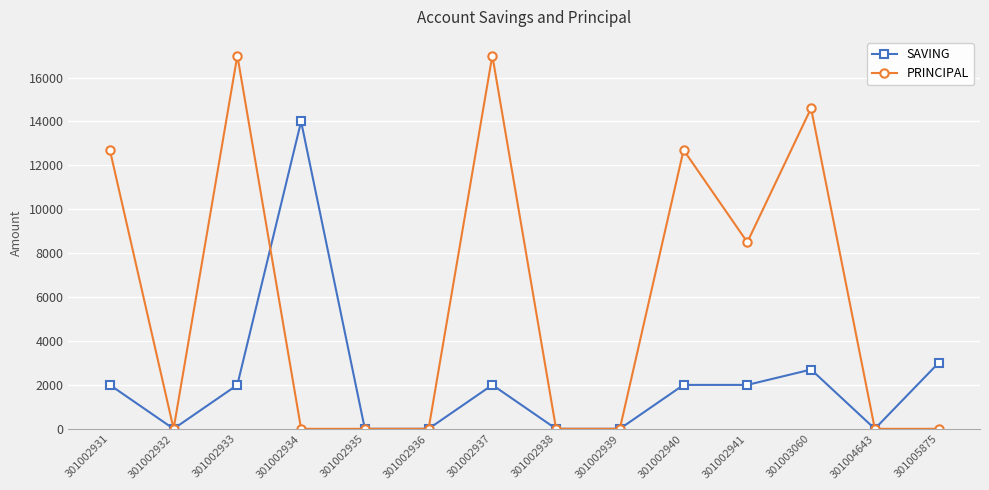

What is the highest value of the SAVING series?

14000